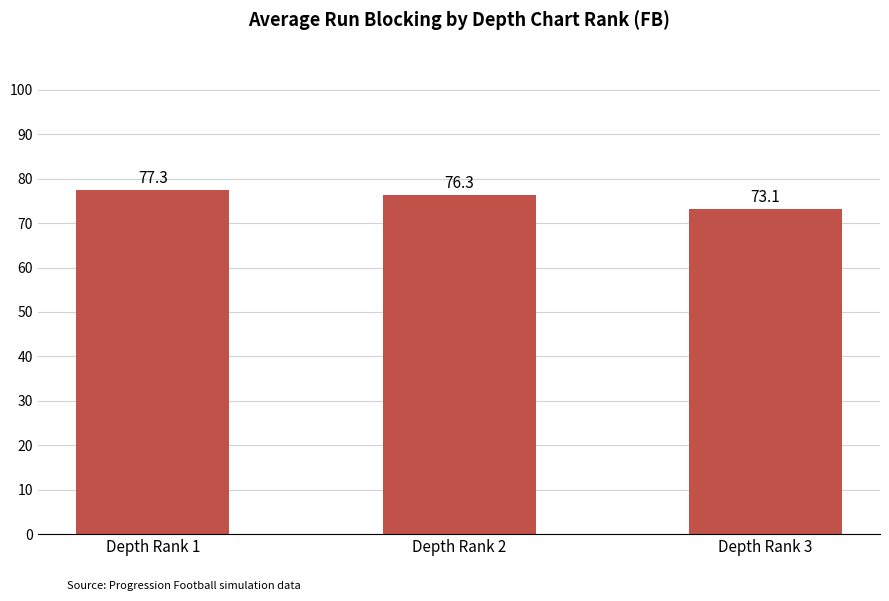

Which has a higher value, Depth Rank 1 or Depth Rank 3?

Depth Rank 1